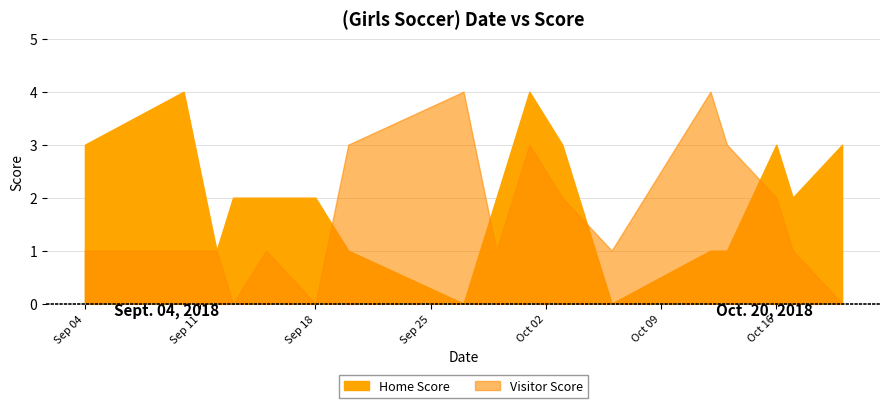

Rank the series at 2018-09-15 from highest to lowest value.

Home Score, Visitor Score